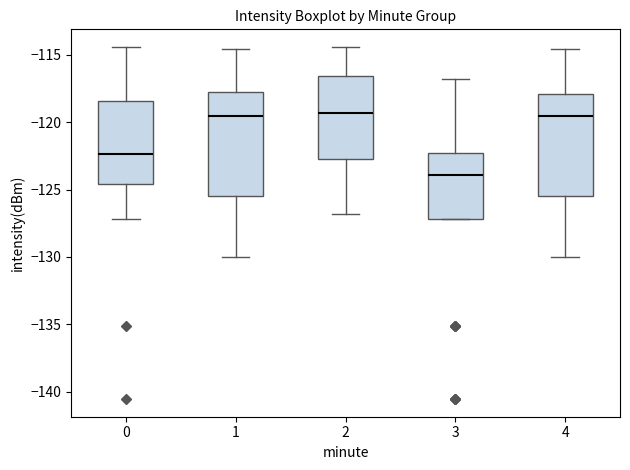

Where is the upper edge of the box at x = 1 on the y-axis? The values are not printed on the chart, so give them approximately, as read against the axis.

-118.0